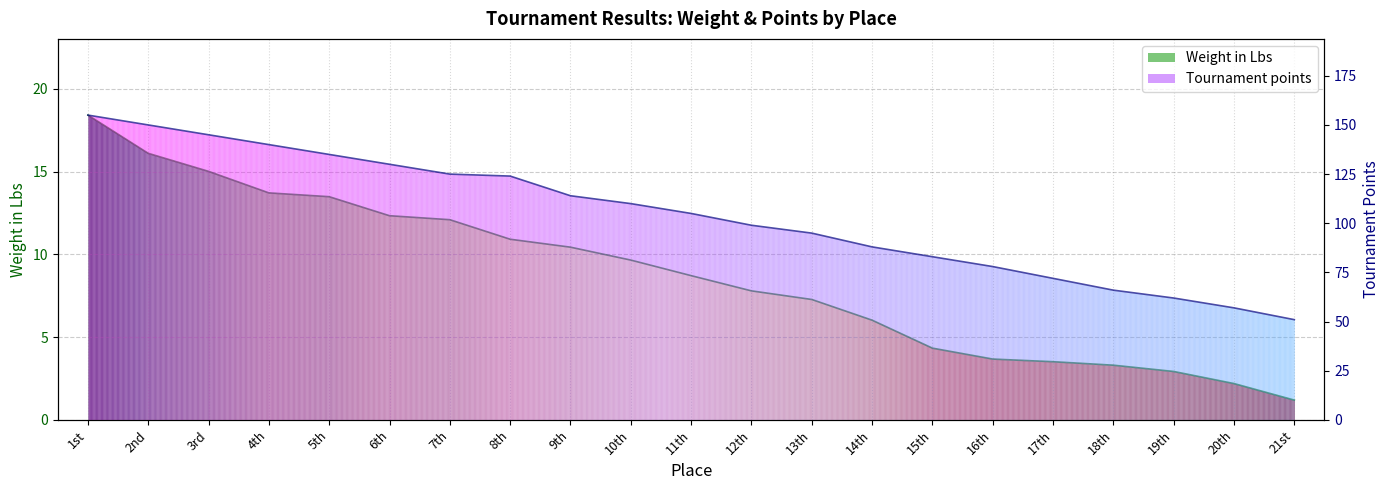

The Tournament points series shows 39.8 at 16th. True or false?

False